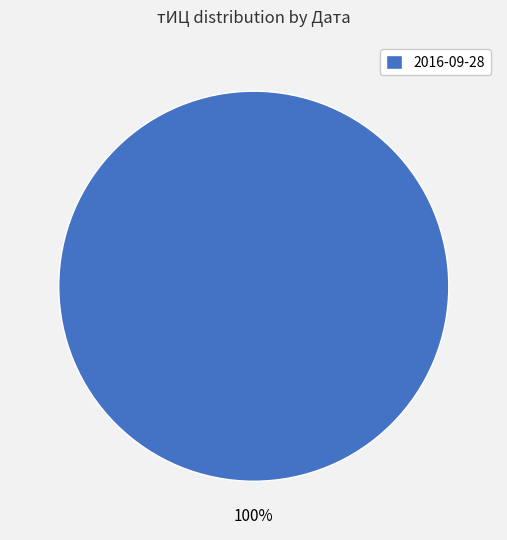

How many slices are in this pie chart?

1